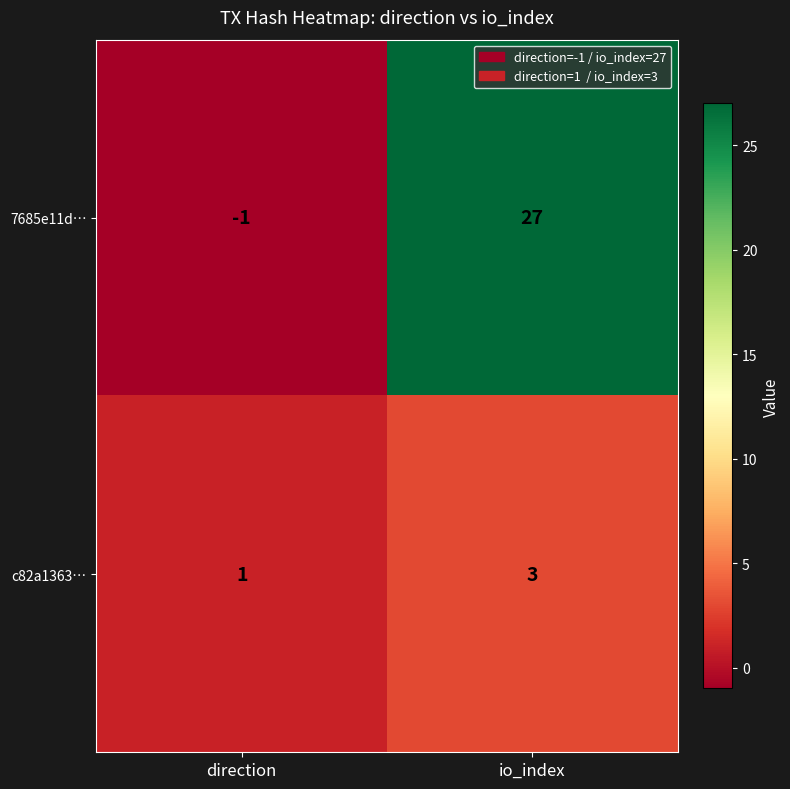

The c82a1363… series shows 3 at io_index. True or false?

True